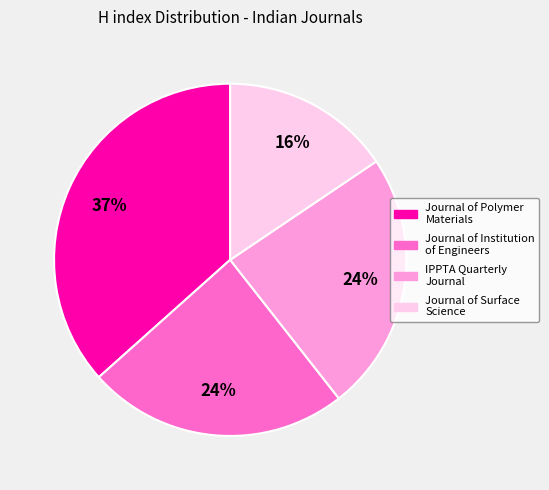

Do Journal of Polymer Materials and Journal of Surface Science together represent more than half of the pie?

Yes